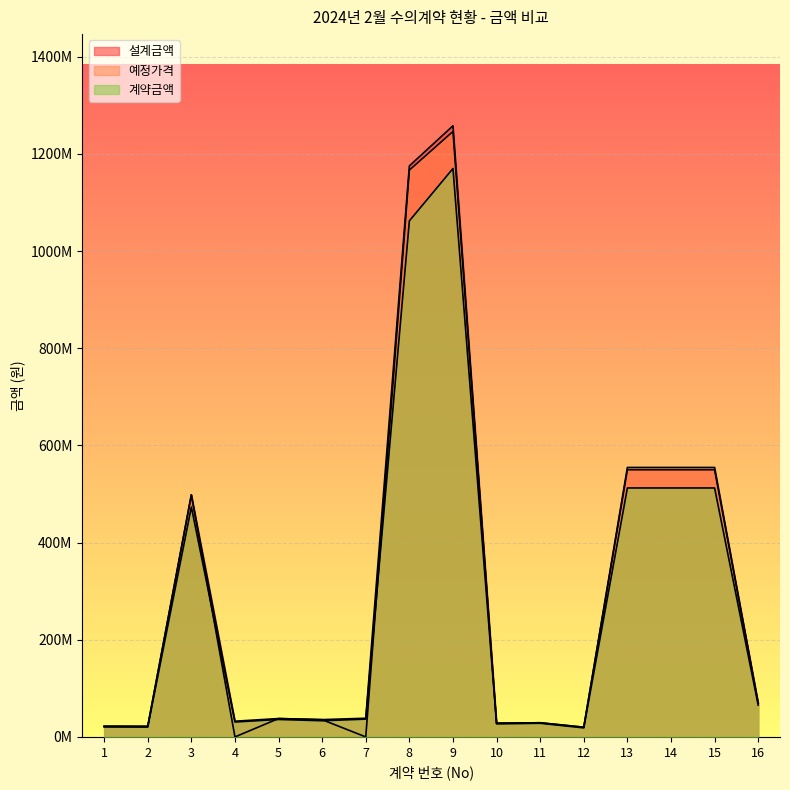

What is the difference between the maximum and minimum values in the 예정가격 series?

1246378610